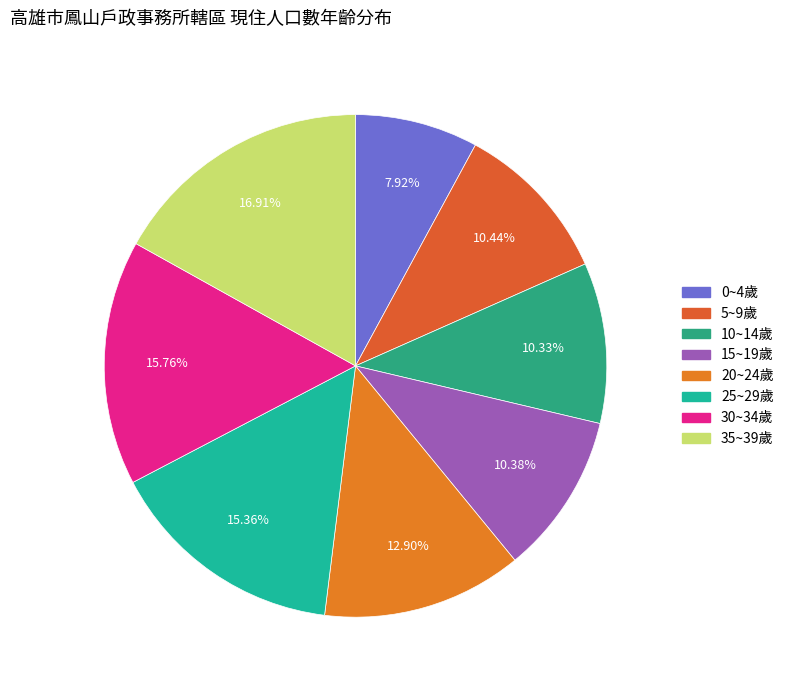

To the nearest percent, what is the difference between the largest and smallest slice percentages?

9%